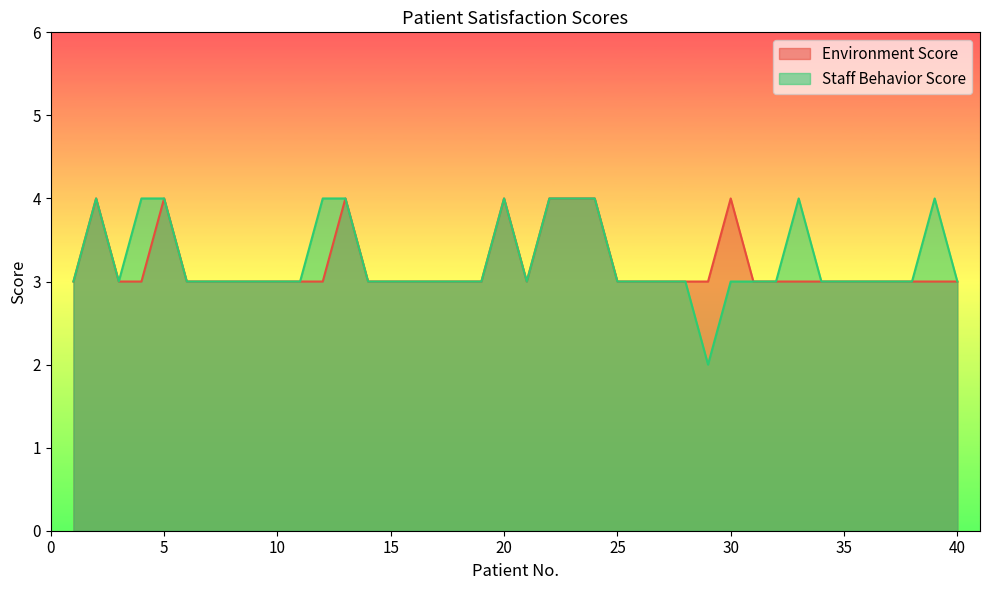

True or false: Environment Score and Staff Behavior Score cross at least once.

False